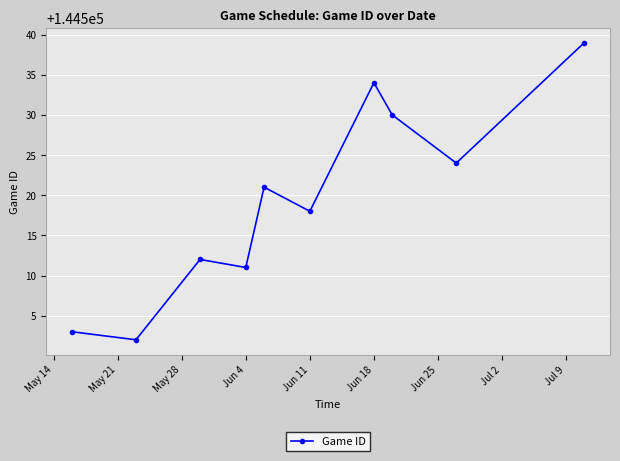

What is the minimum value shown in the chart?

144502